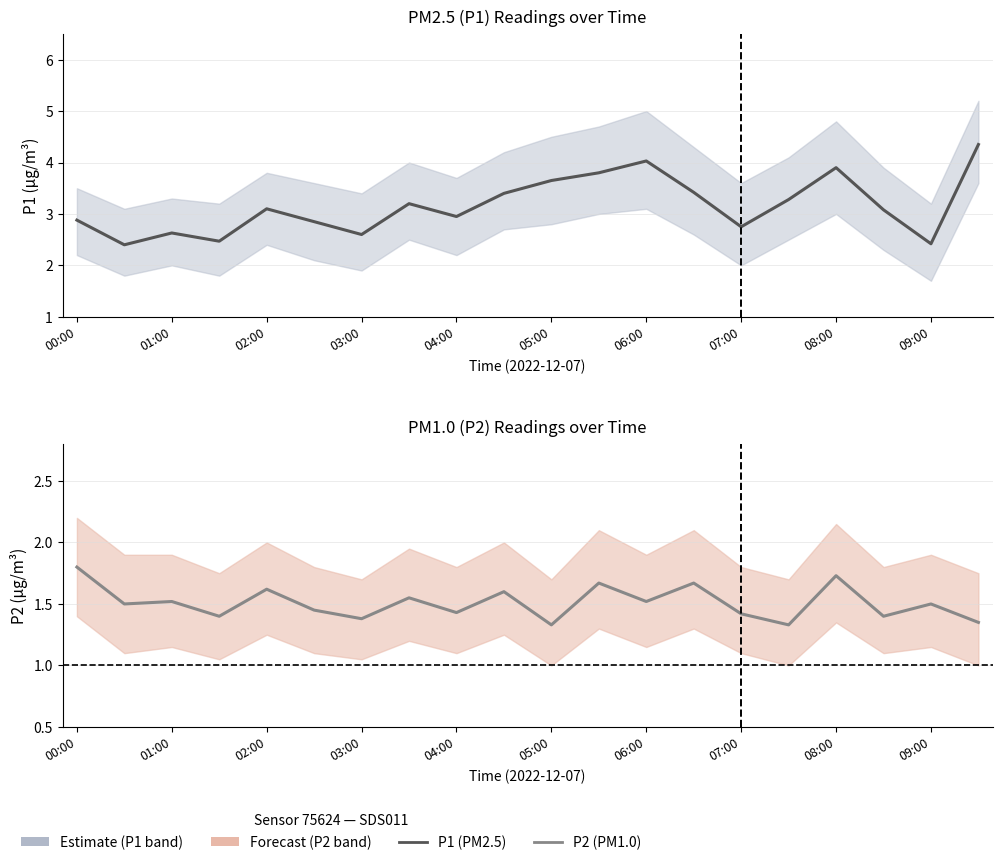

What position from the left is 17?

18